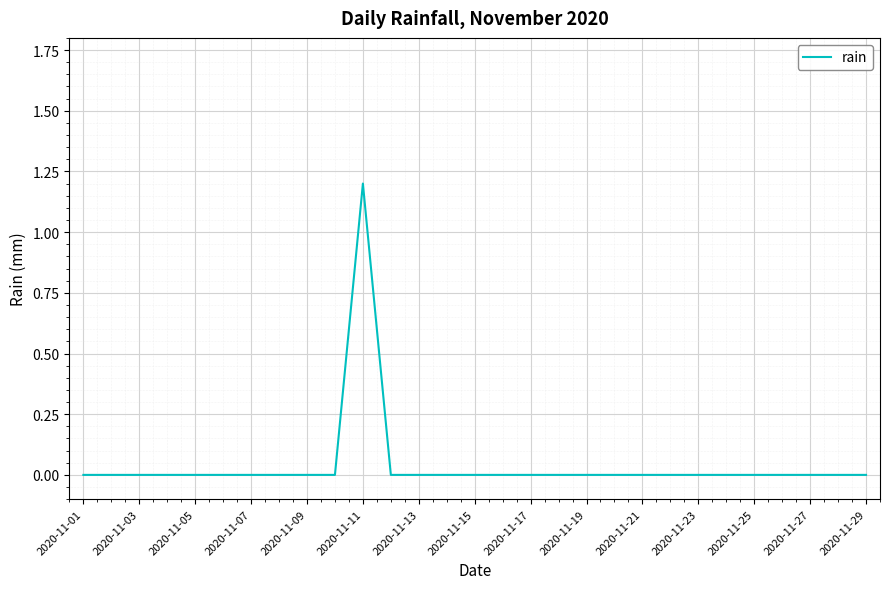

Count the number of categories in the chart.

29